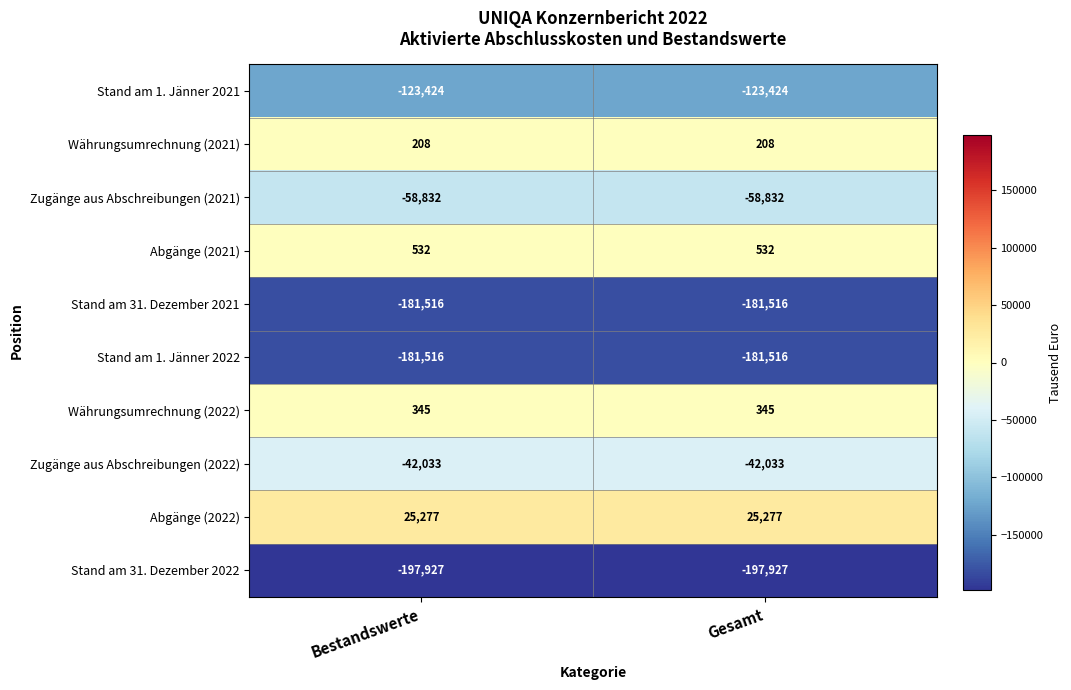

Is it true that Stand am 31. Dezember 2021 equals -181516 at Bestandswerte?

True